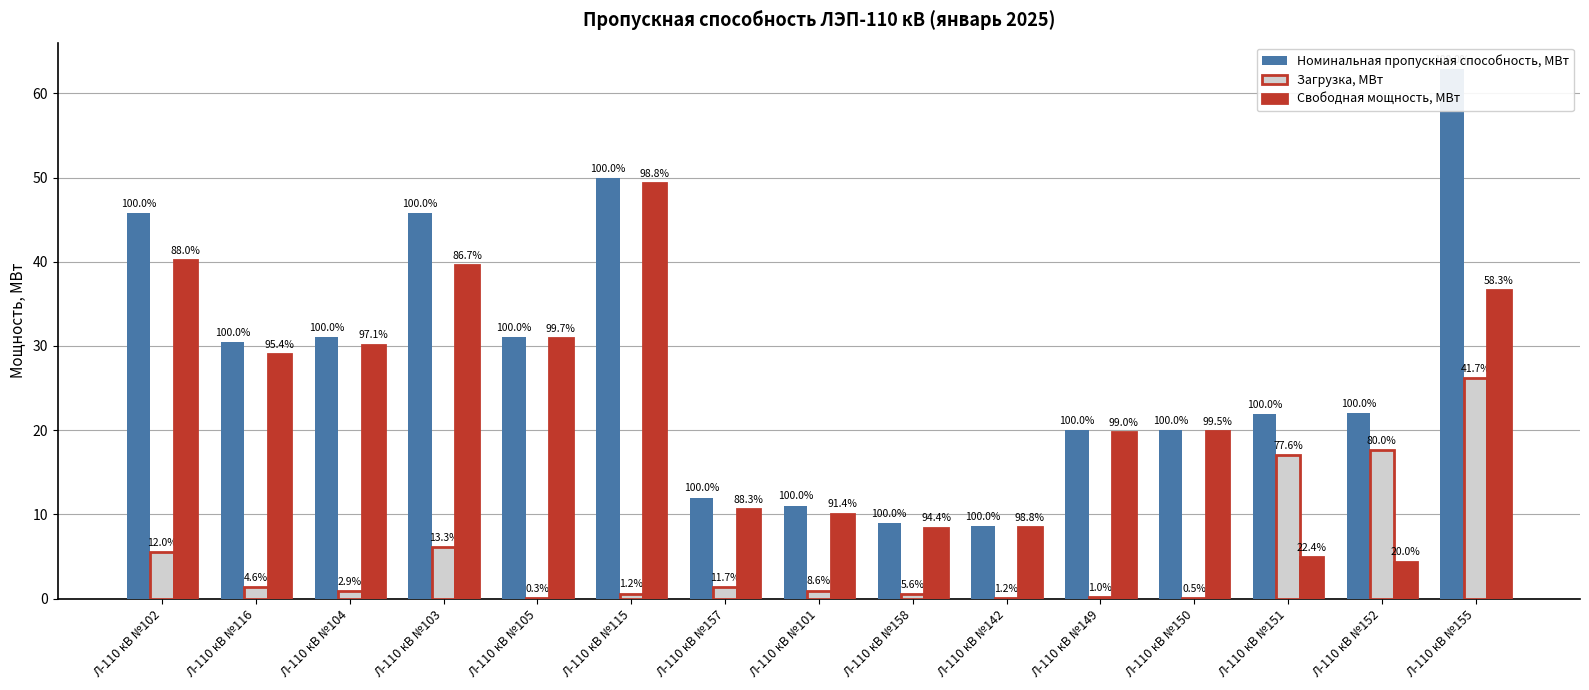

What is the maximum value for Загрузка, МВт?

26.2